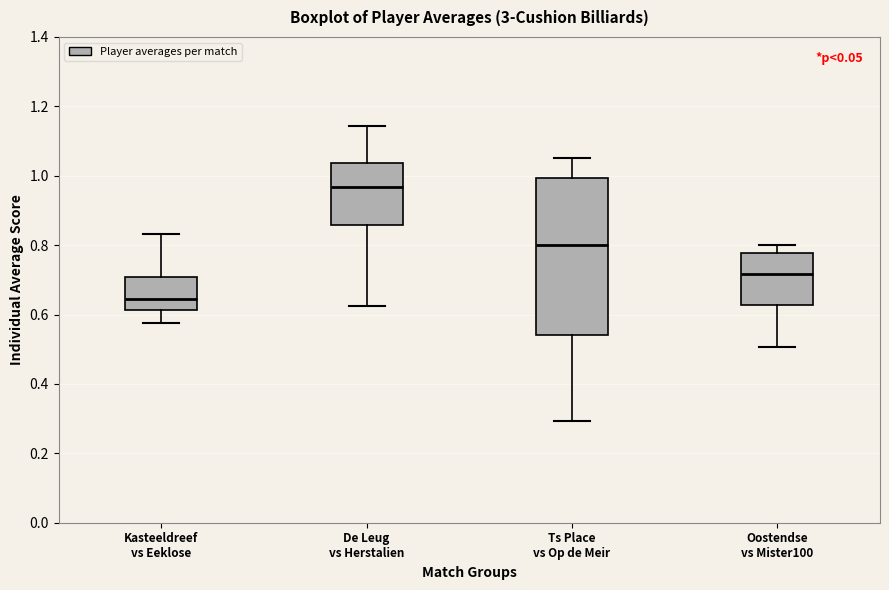

Which box has the lowest median line?

Kasteeldreef vs Eeklose